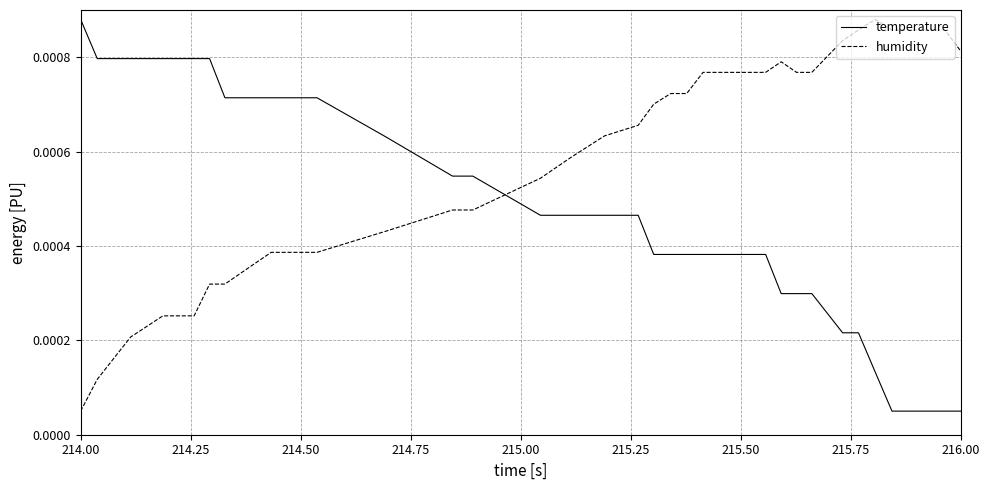

True or false: temperature and humidity cross at least once.

True